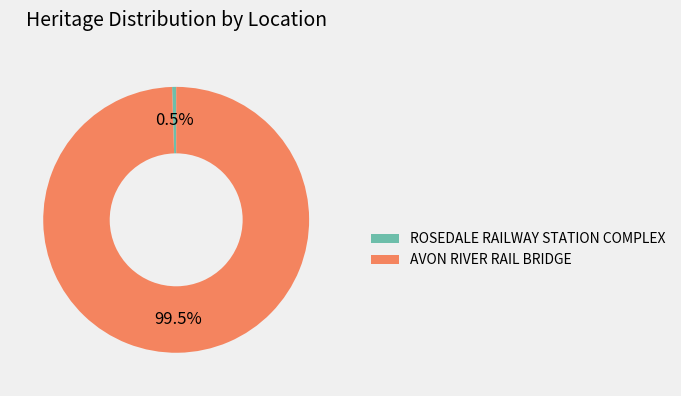

To the nearest percent, what is the difference between the AVON RIVER RAIL BRIDGE and ROSEDALE RAILWAY STATION COMPLEX slice percentages?

99%